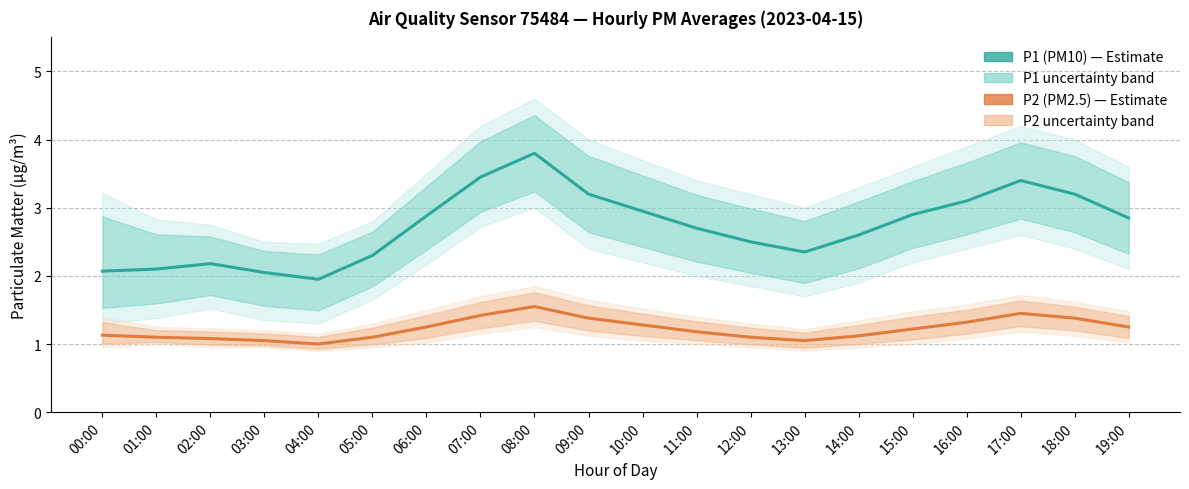

Does the chart display data point markers on the line(s)?

No